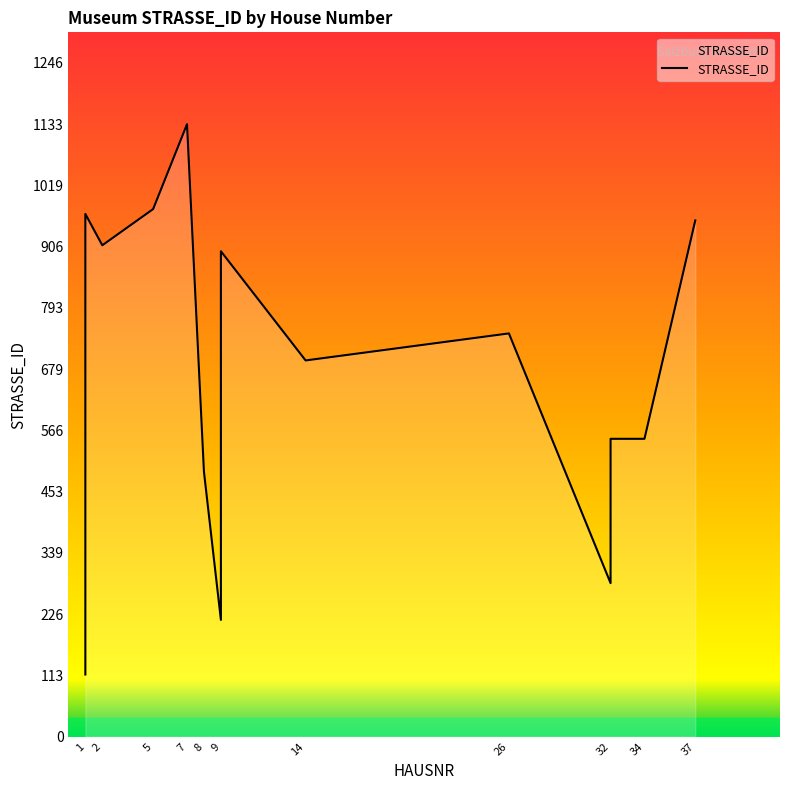

Reading right to left, transcribe all the data shown in this chart.

955	551	551	551	284	746	696	898	847	638	216	490	1133	976	909	967	967	967	822	679	638	638	115